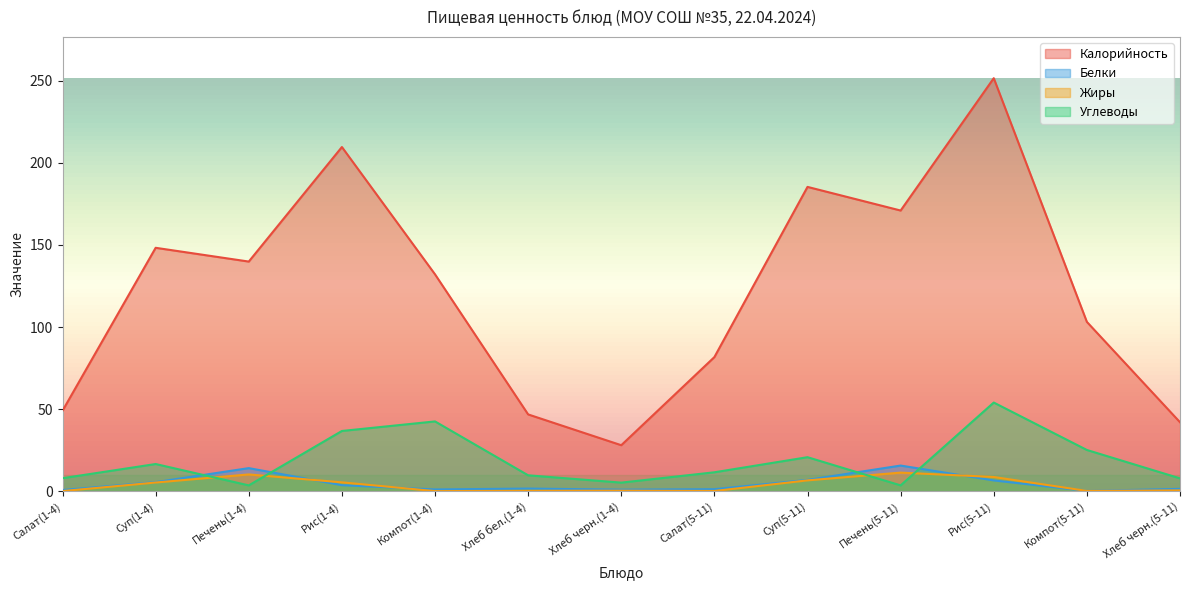

What is the label of the 10th point from the left?

Печень(5-11)